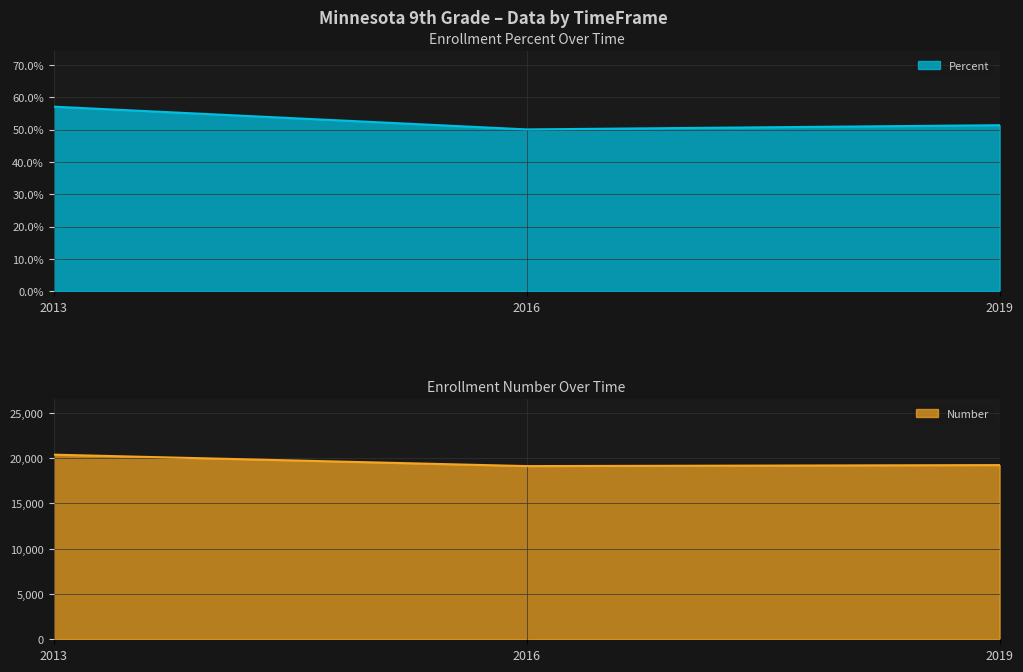

Reading left to right, what are all the values shown in this chart?

Percent: 0.6	0.5	0.5
Number: 20395.0	19132.0	19243.0